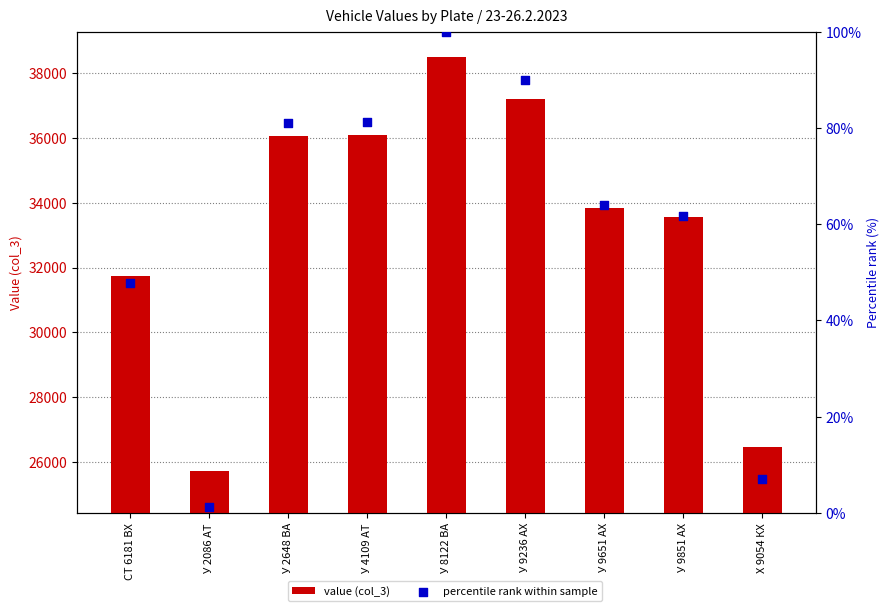

At which category is the sum across all series the highest?

У 8122 ВА